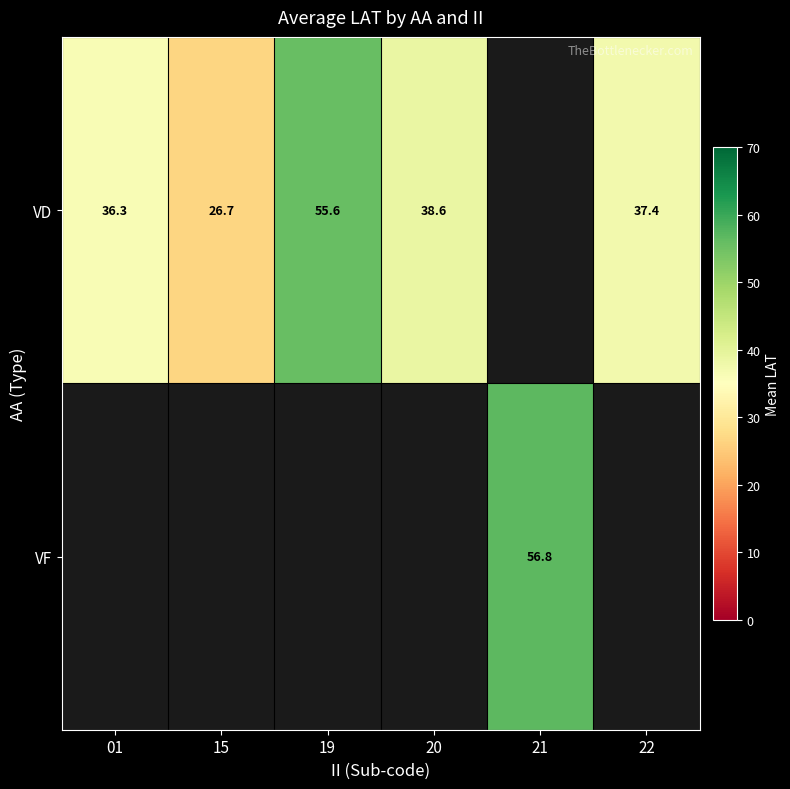

True or false: VD has a value of 64.7 at 20.

False